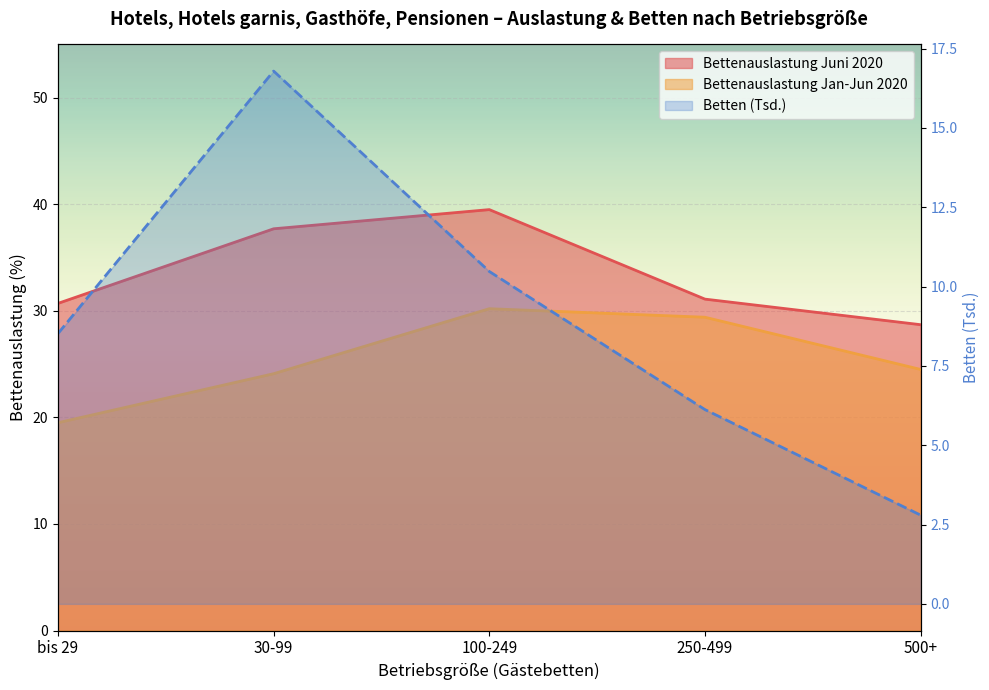

True or false: Betten (Tsd.) and Bettenauslastung Juni 2020 cross at least once.

False